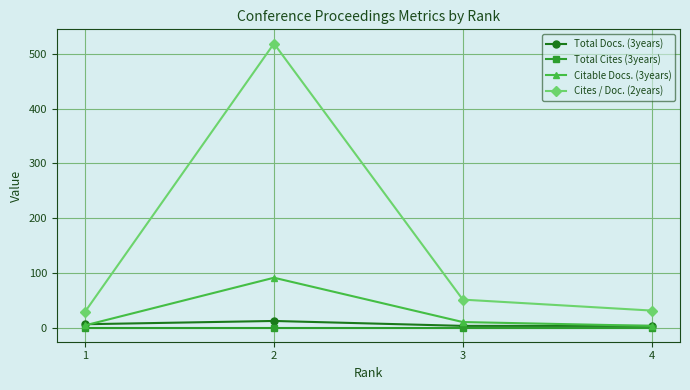

Which series has the largest range (max minus min)?

Cites / Doc. (2years)